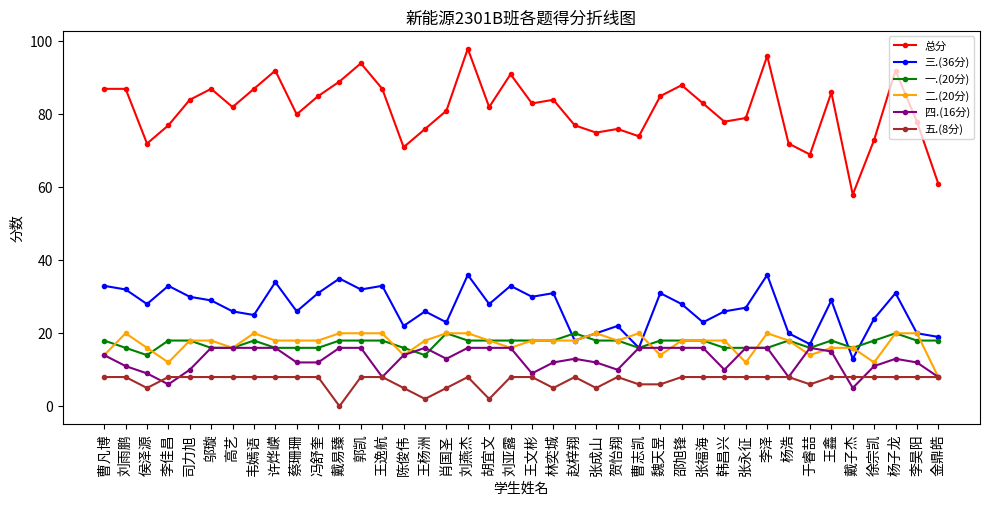

The value of 总分 at 胡宜文 is 24. True or false?

False